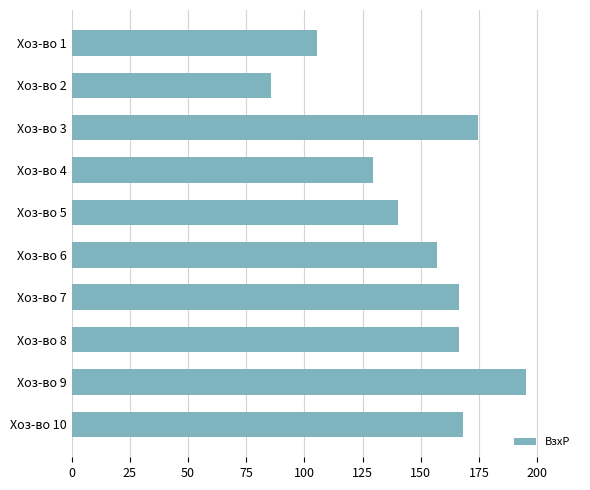

How many bars are there in total?

10